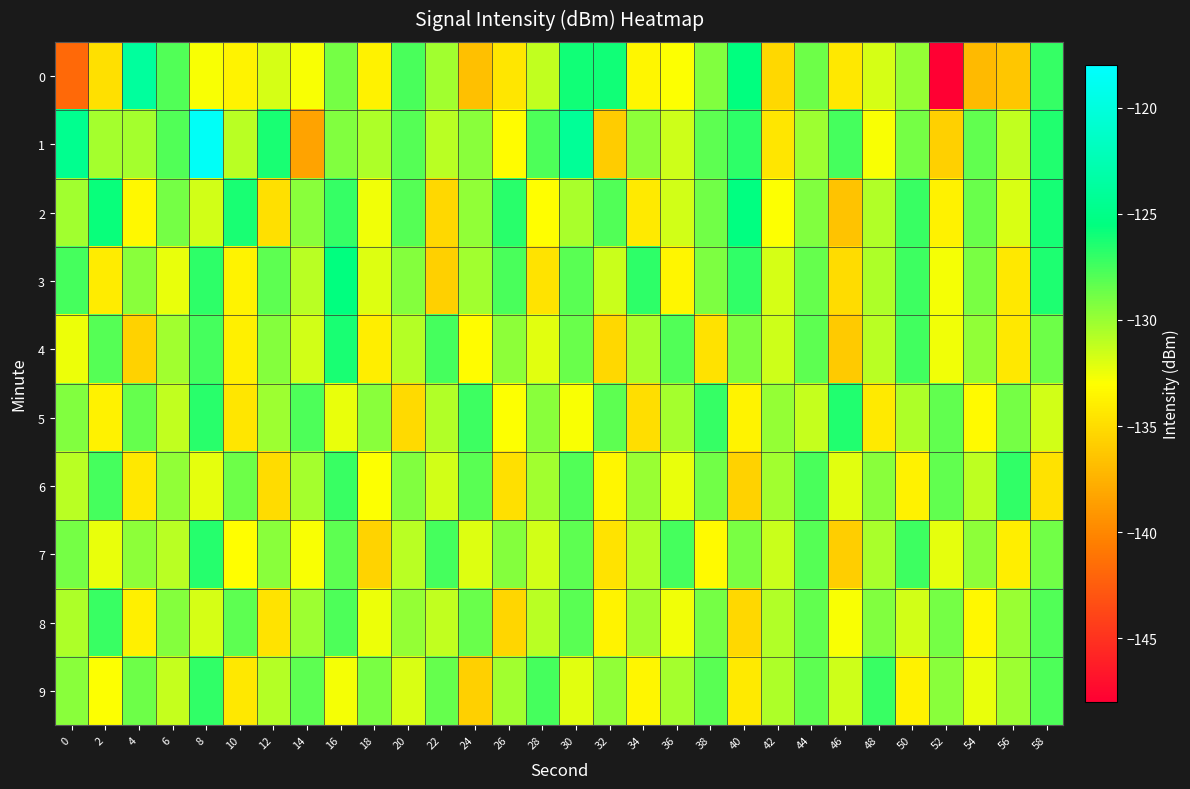

How many distinct data groups are displayed?

10